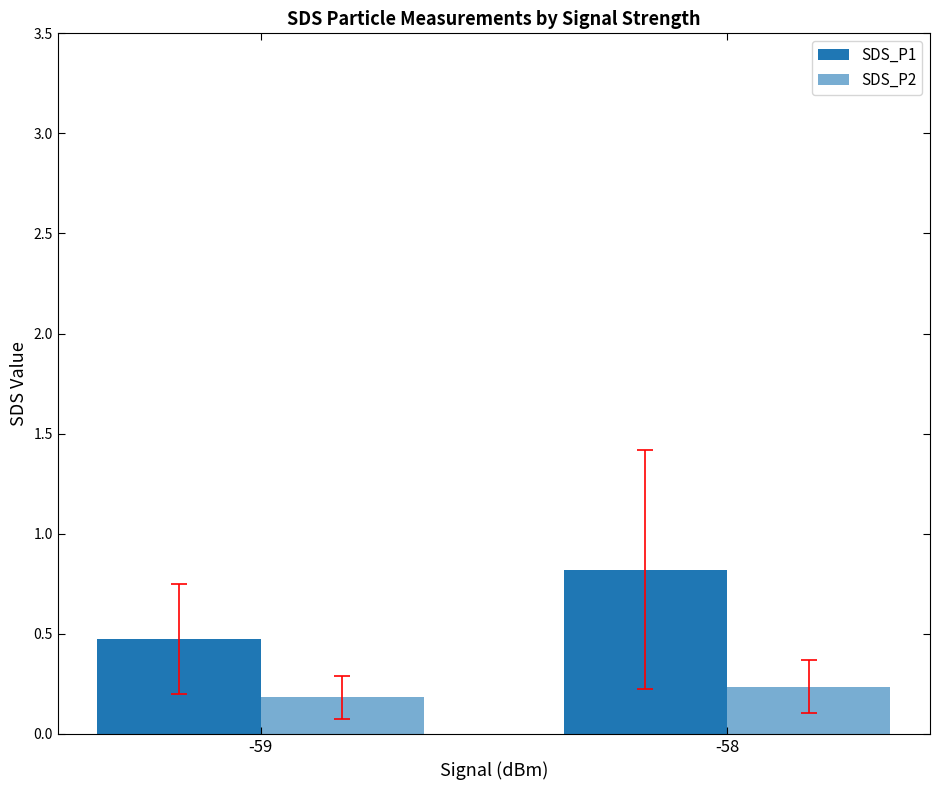

Reading left to right, transcribe all the data shown in this chart.

SDS_P1: 0.5	0.8
SDS_P2: 0.2	0.2